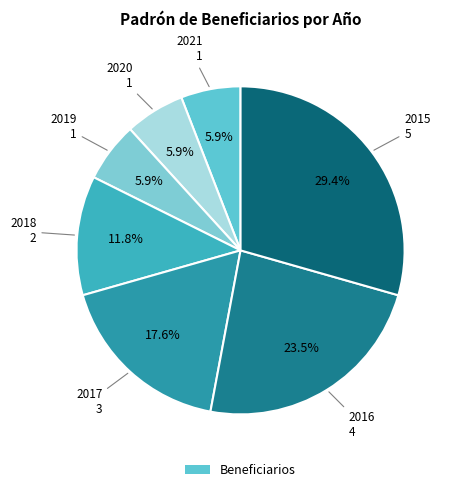

Count the number of slices in the pie.

7